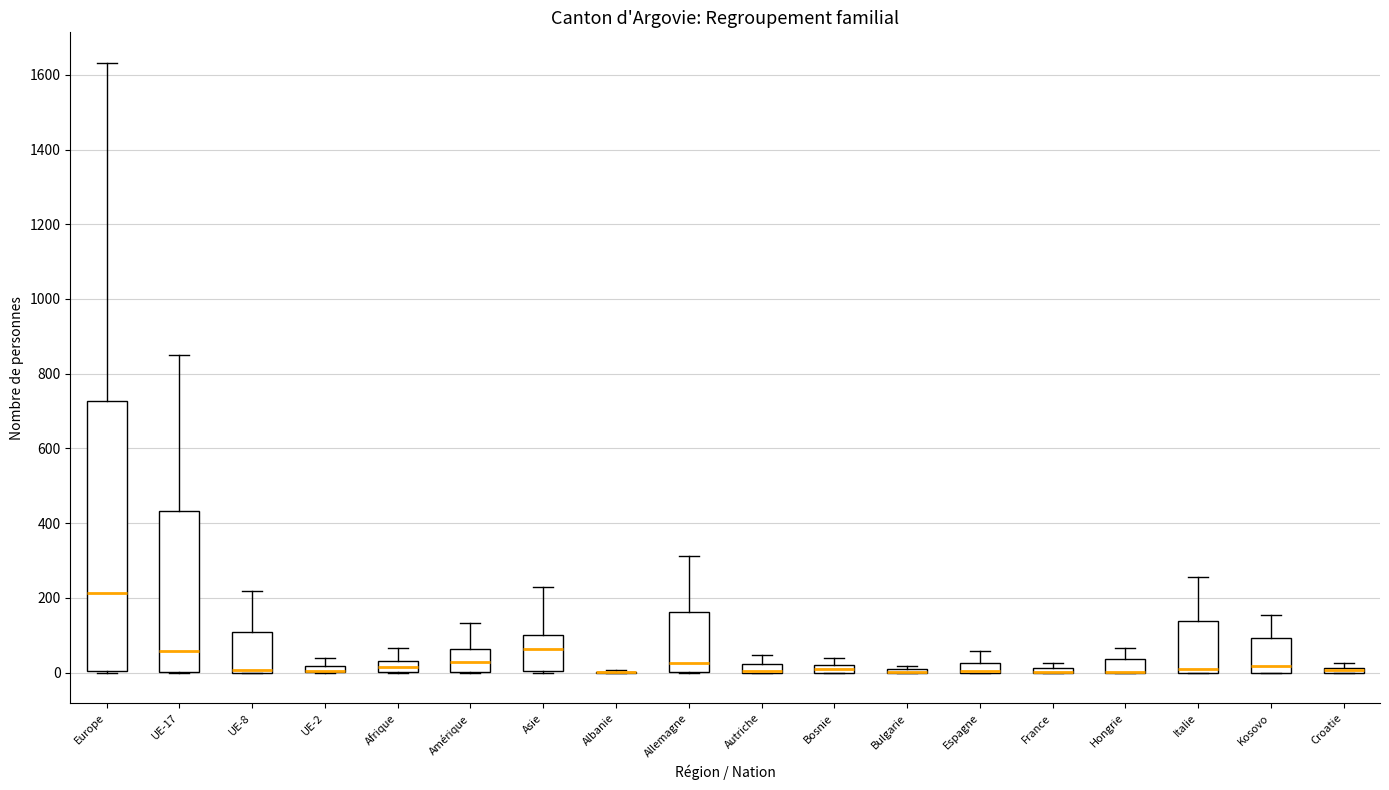

Comparing the boxes themselves (not the whiskers), which one is the tallest?

Europe